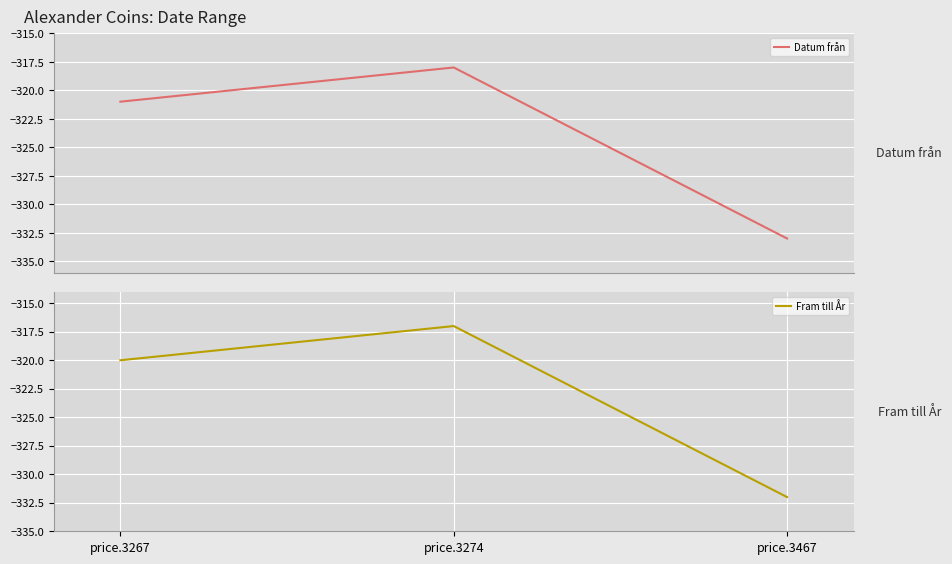

The Datum från series shows -333 at price.3467. True or false?

True